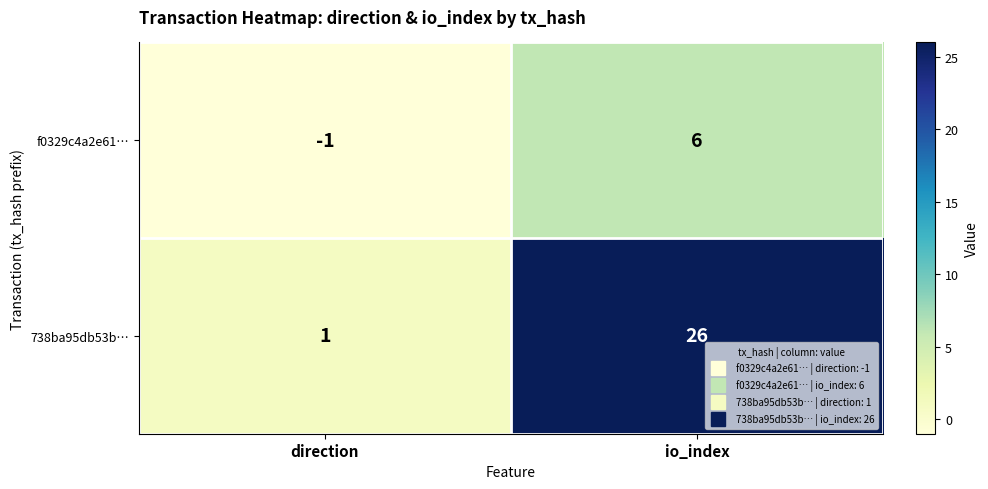

What is the difference between the maximum and minimum values in the 738ba95db53b… series?

25